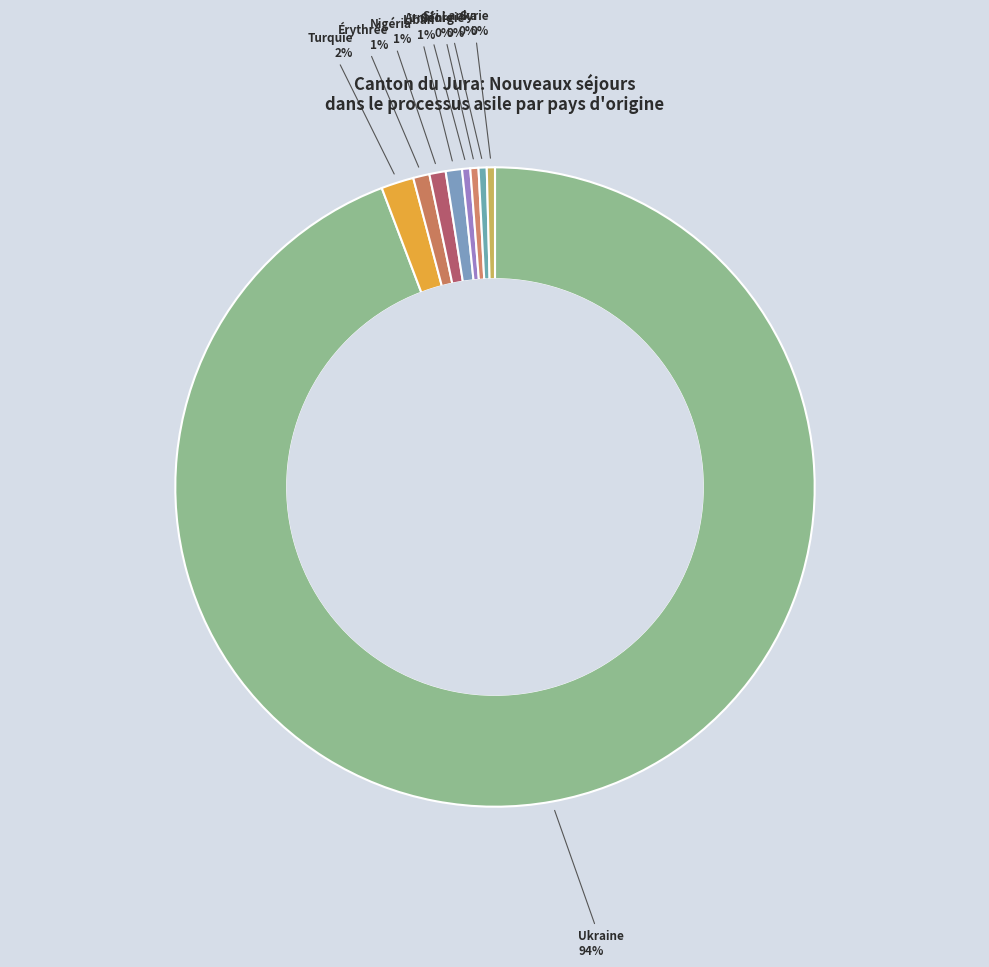

Count the number of slices in the pie.

9